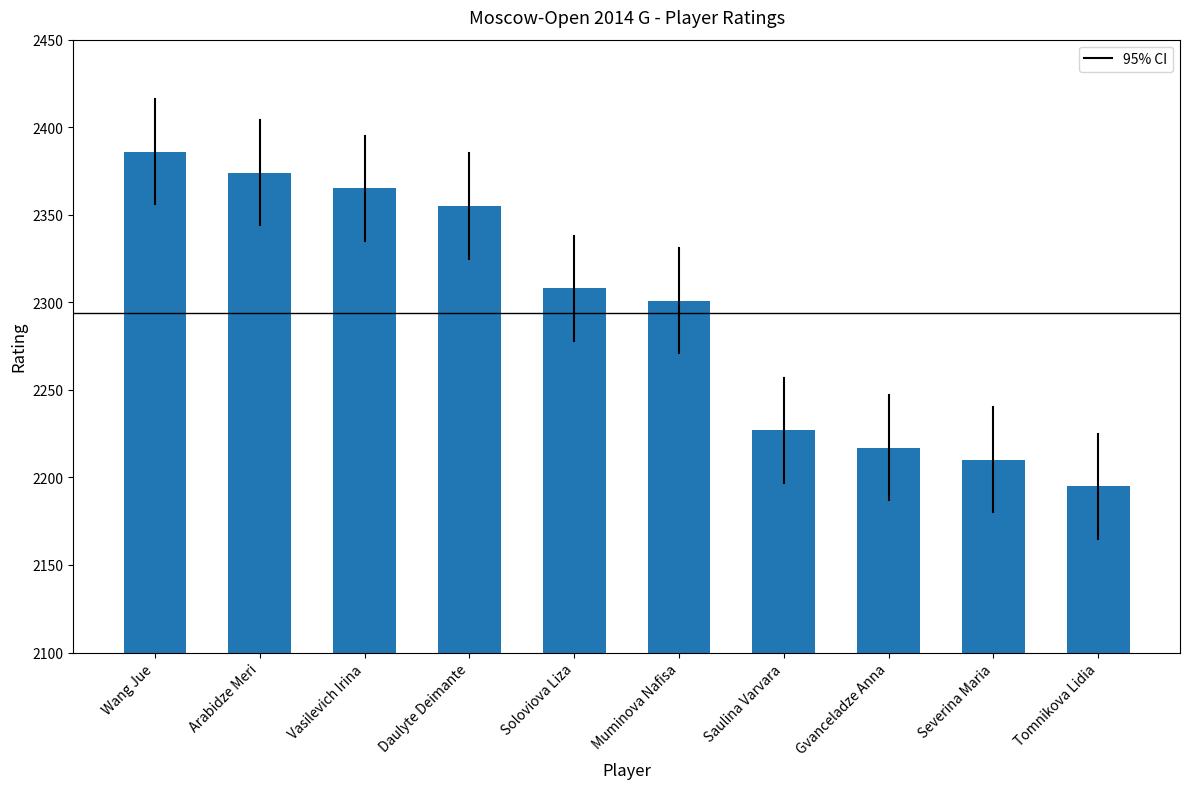

Where does the data first go above 2308?

Wang Jue